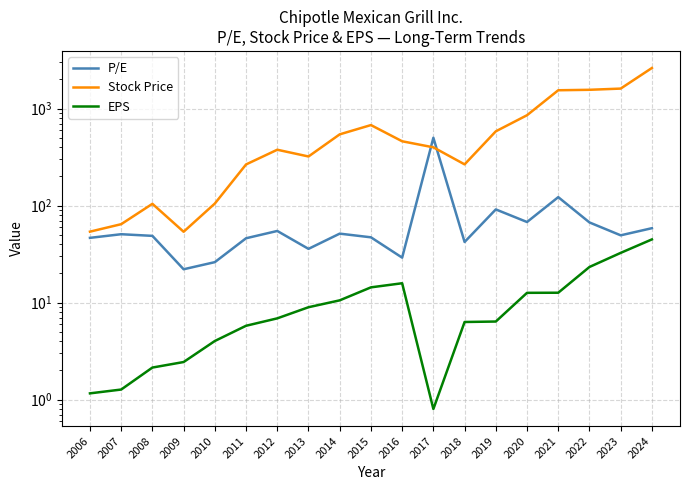

Which has a higher value, 2019 or 2014?

2019